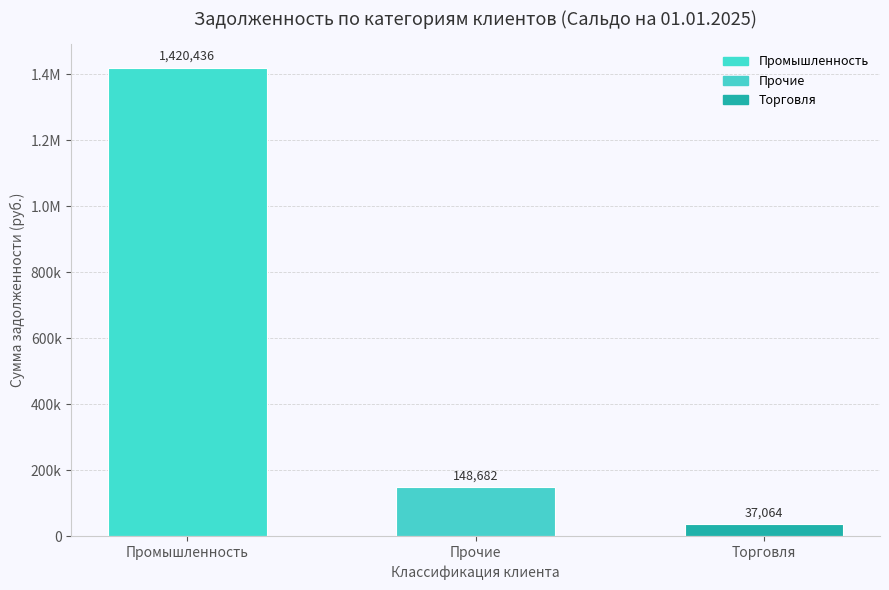

Are the bars horizontal?

No